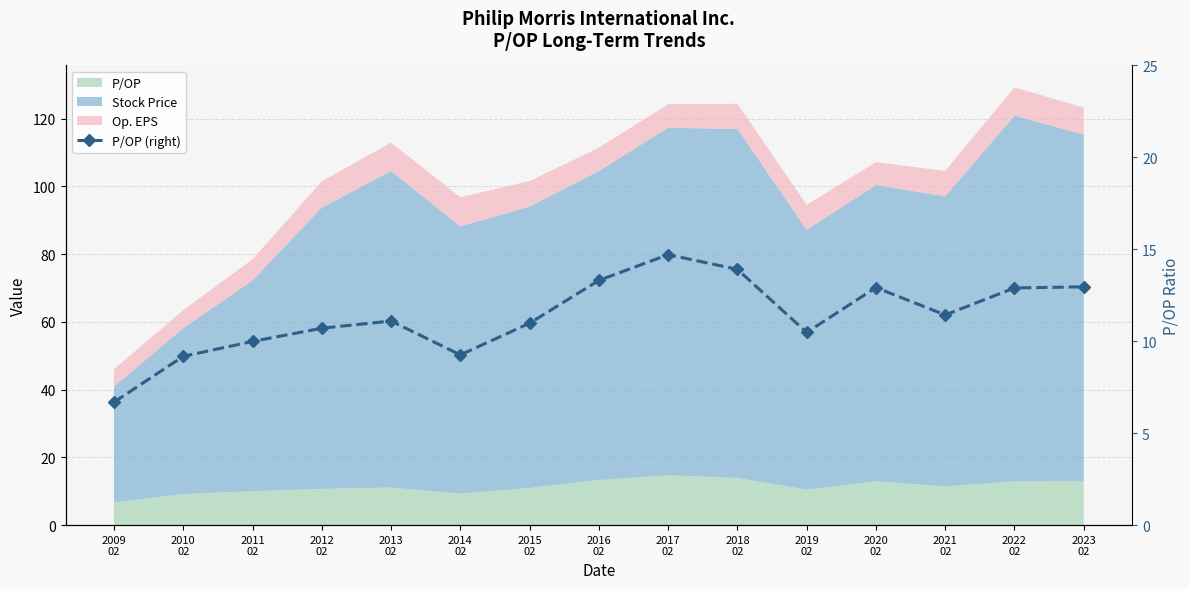

List the labels in order of value, largest first.

2017
02, 2018
02, 2016
02, 2023
02, 2020
02, 2022
02, 2021
02, 2013
02, 2015
02, 2012
02, 2019
02, 2011
02, 2014
02, 2010
02, 2009
02